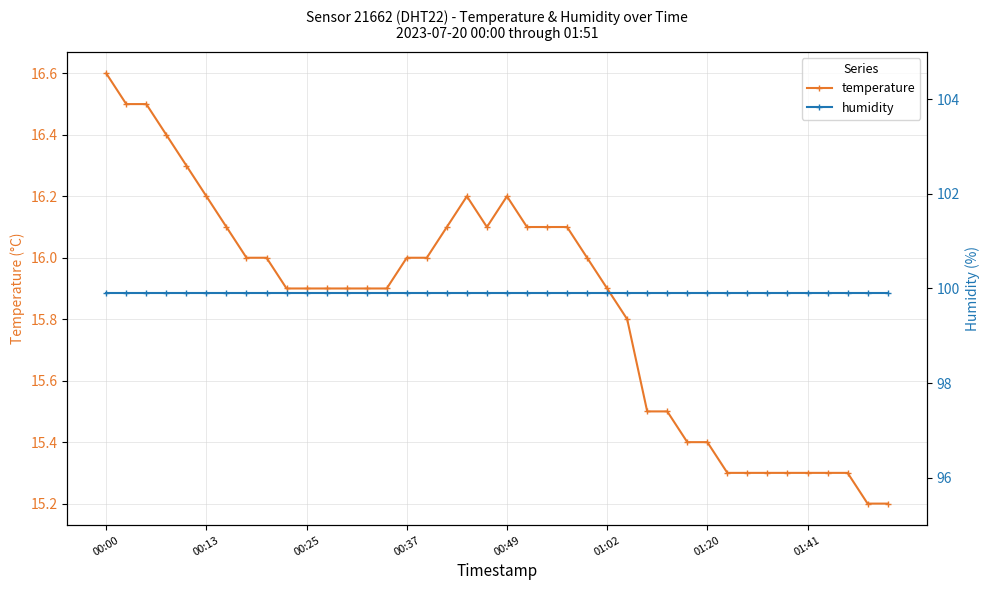

The temperature series shows 16.6 at 00:00. True or false?

True